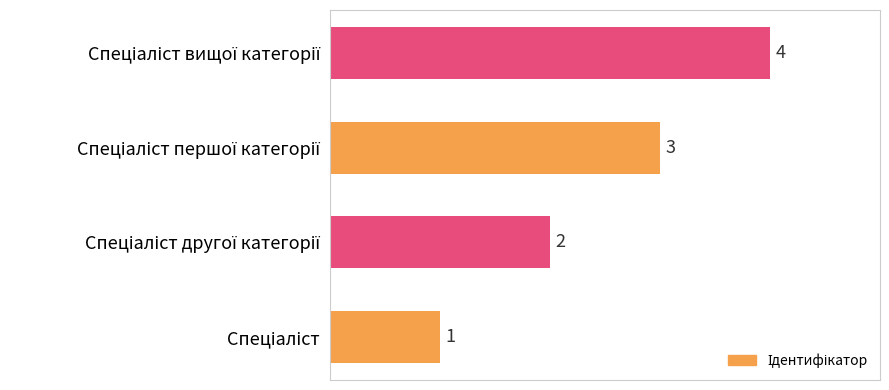

What is the difference between the maximum and minimum values?

3